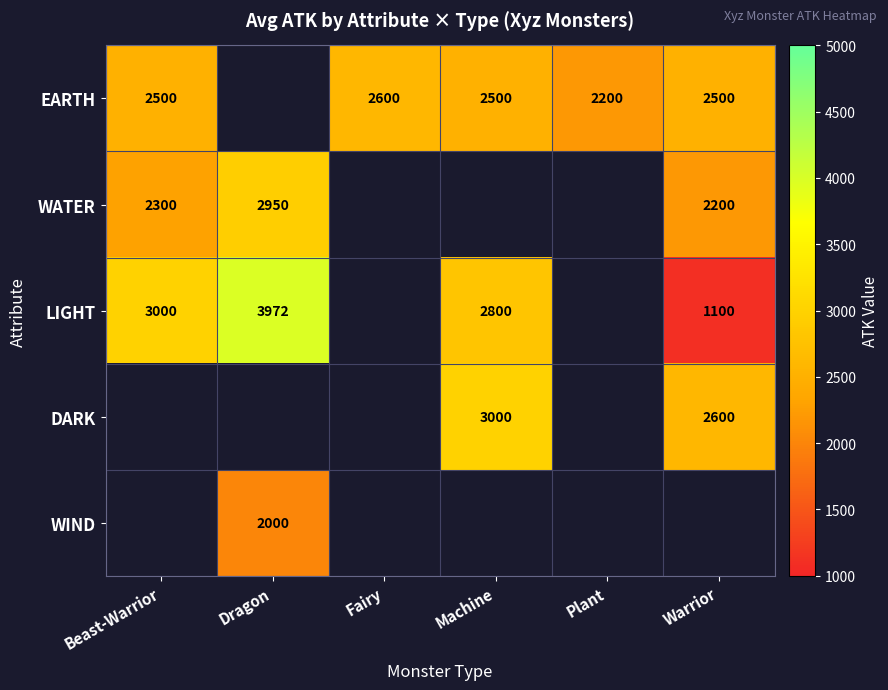

The value of DARK at Machine is 4326. True or false?

False